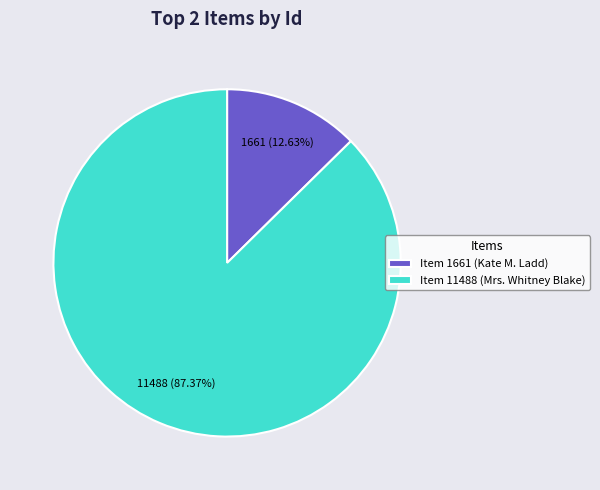

Which has a higher value, Item 11488 (Mrs. Whitney Blake) or Item 1661 (Kate M. Ladd)?

Item 11488 (Mrs. Whitney Blake)